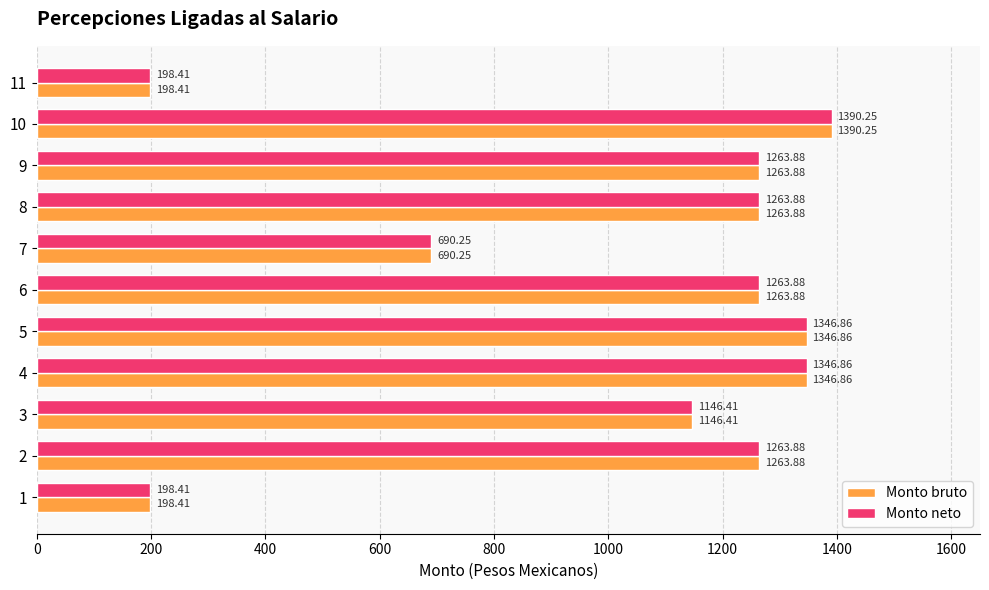

What is the difference between the maximum and minimum values in the Monto neto series?

1191.8